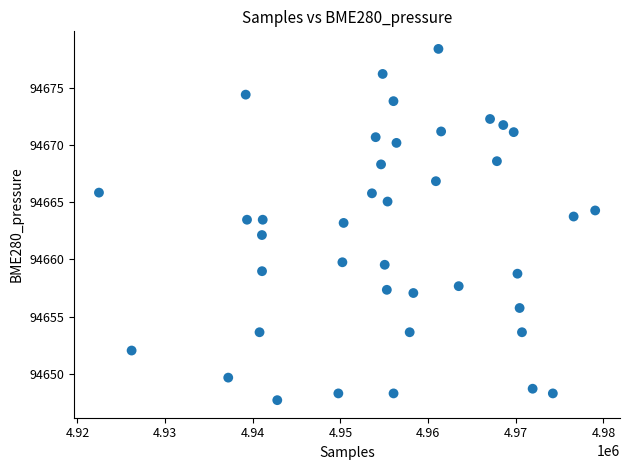

What is the range of Y values (max minus min)?

30.7